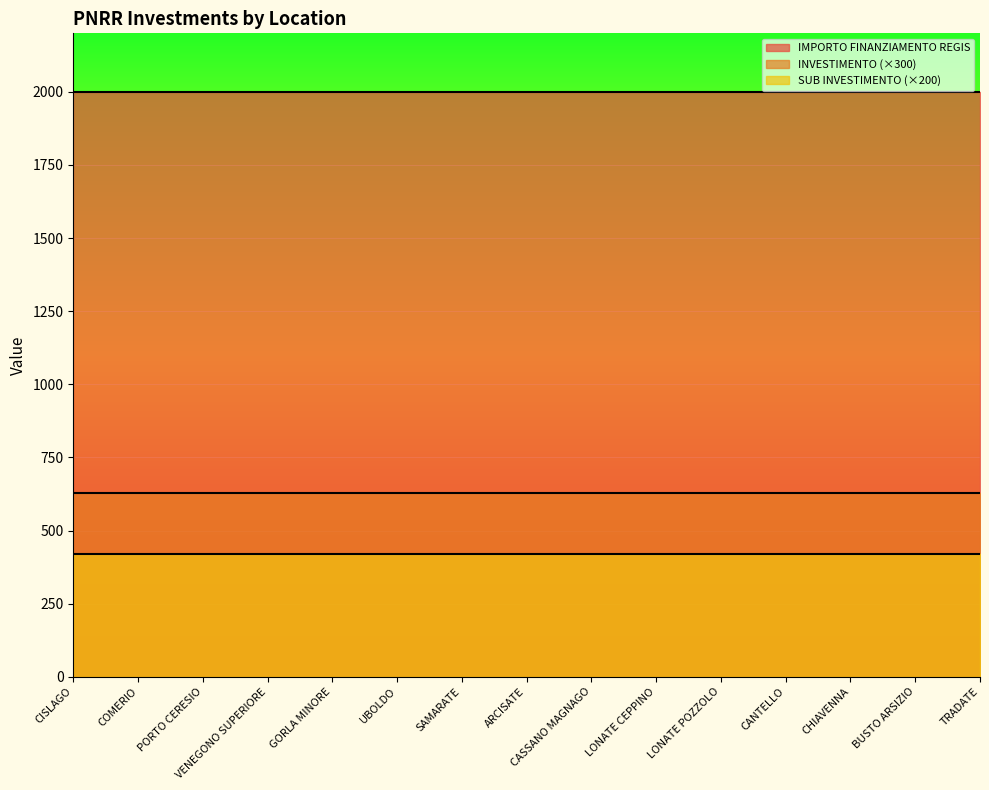

True or false: IMPORTO FINANZIAMENTO REGIS and SUB INVESTIMENTO intersect in this chart.

False